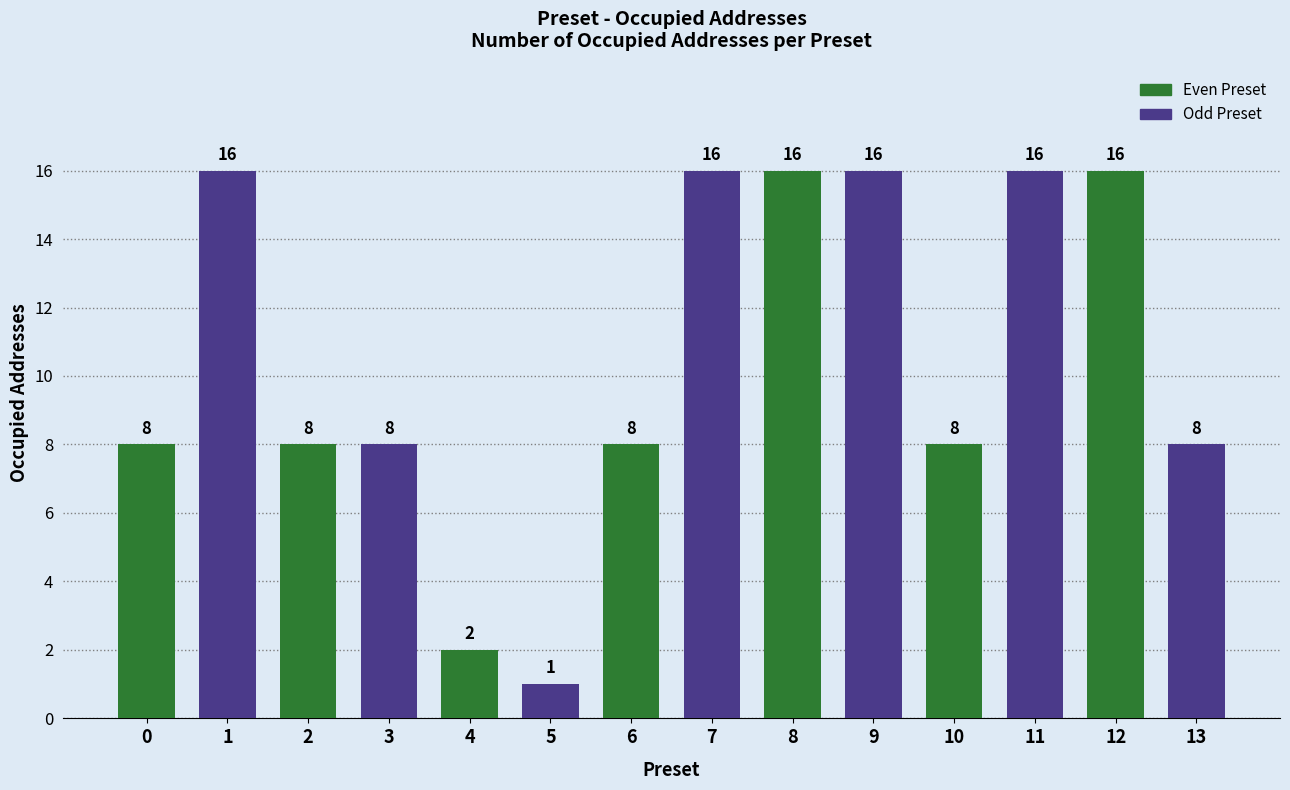

What is the sum of the values at 12 and 13?

24